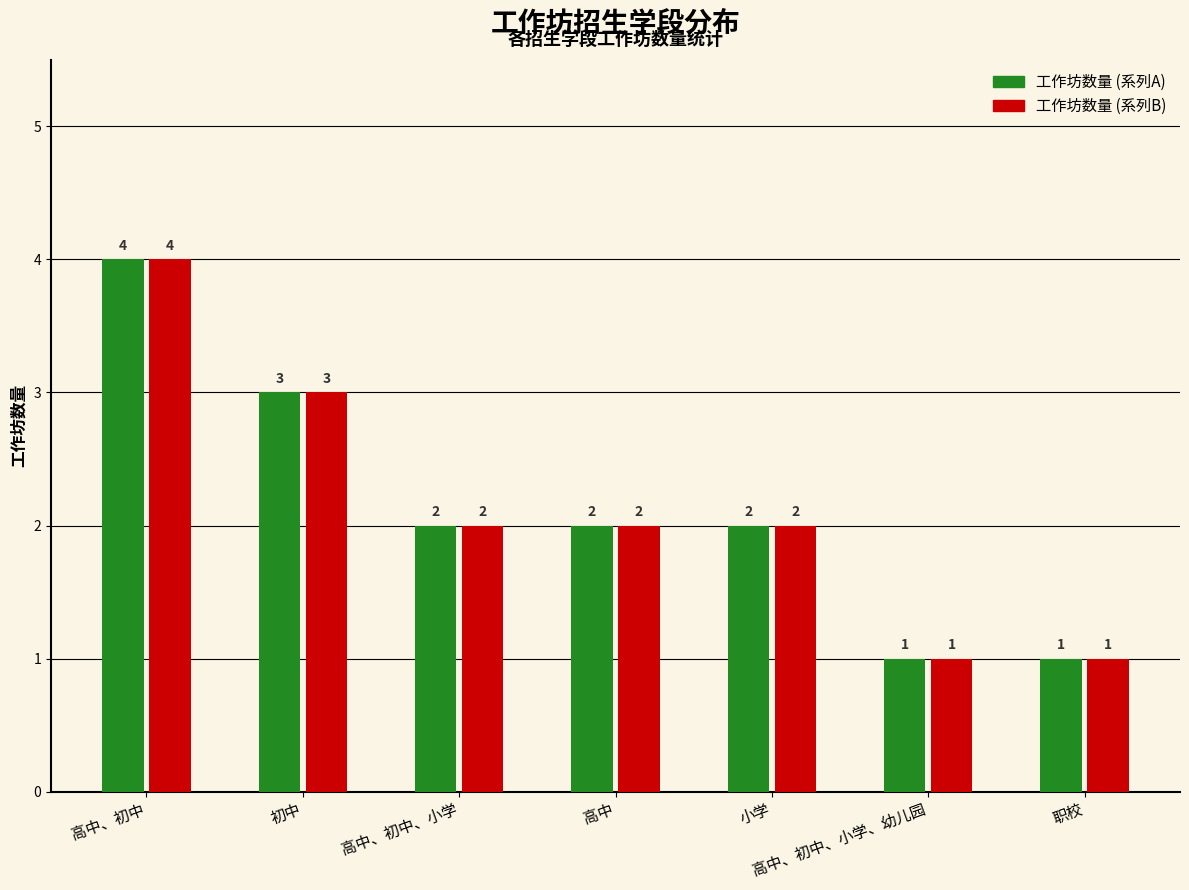

At which category is the sum across all series the highest?

高中、初中